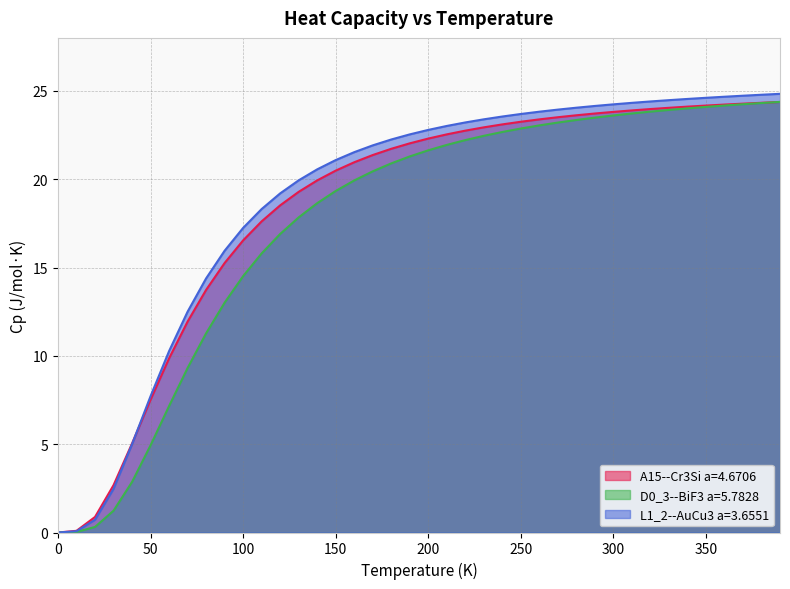

What is the average value of the A15--Cr3Si a=4.6706 series?

18.4